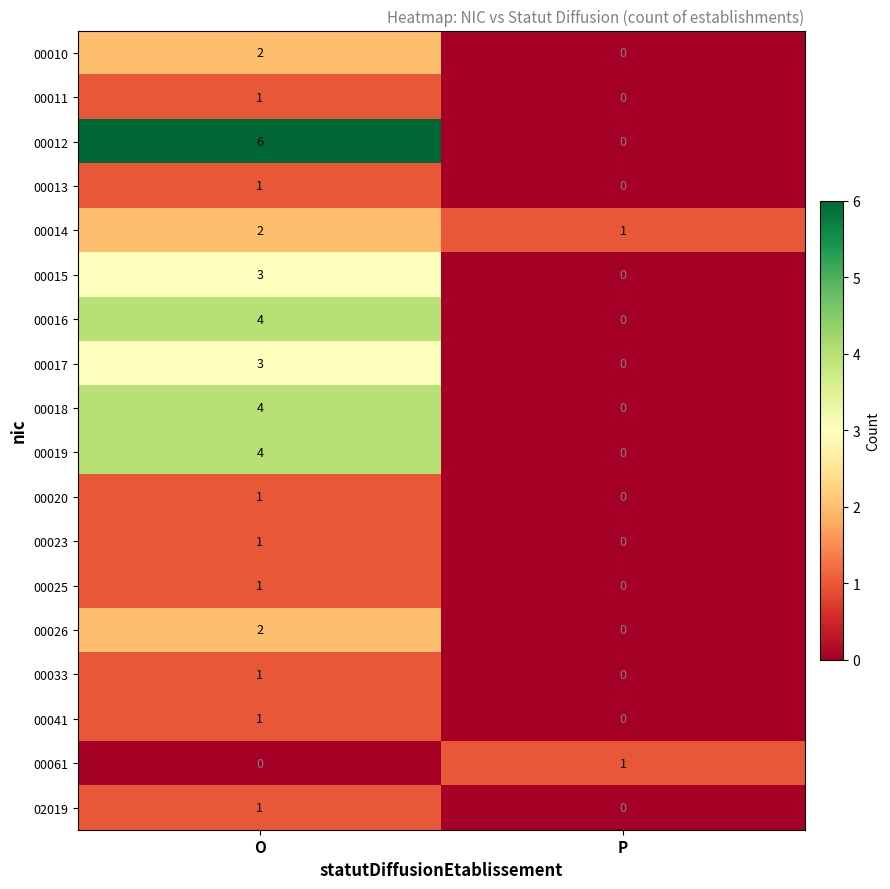

Is it true that 00012 equals -3 at P?

False